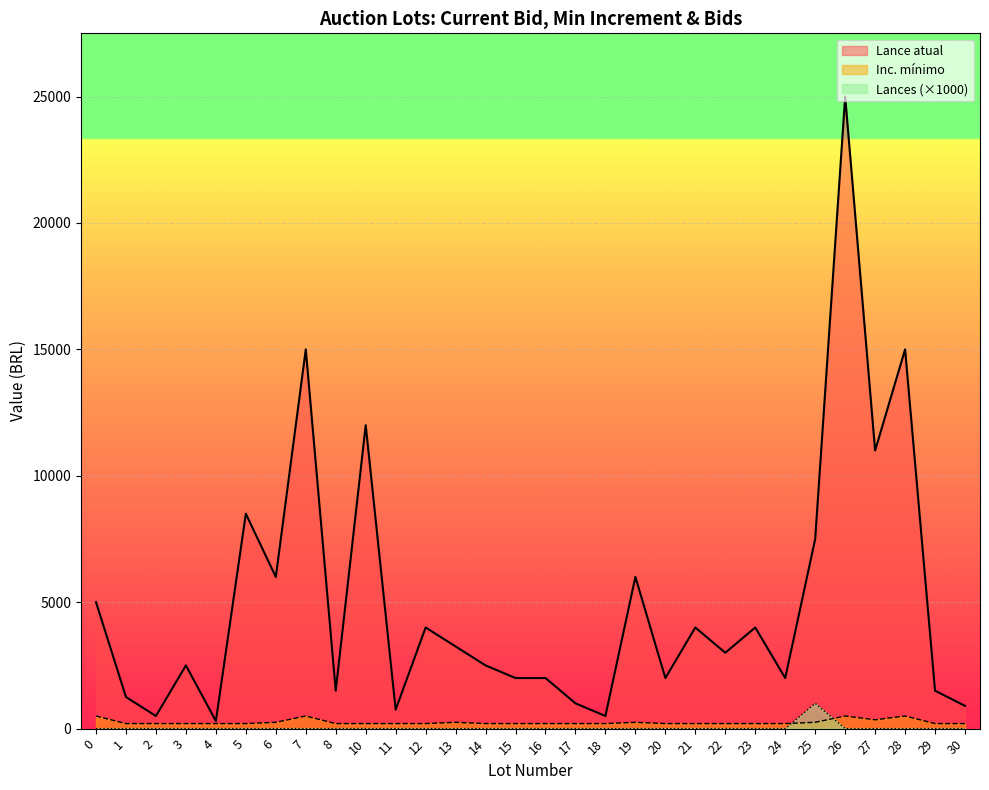

Is the value of Inc. mínimo at 7 greater than the value of Lance atual at 22?

No